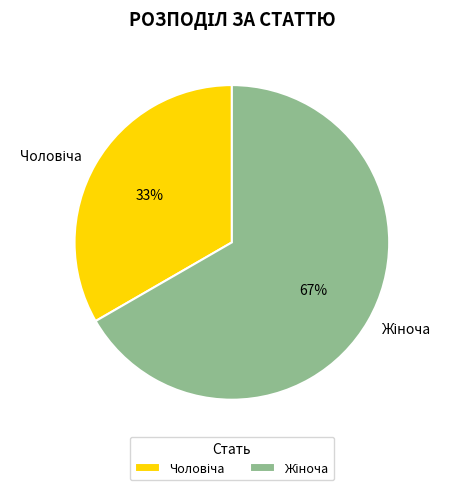

To the nearest percent, what is the average slice percentage?

50%